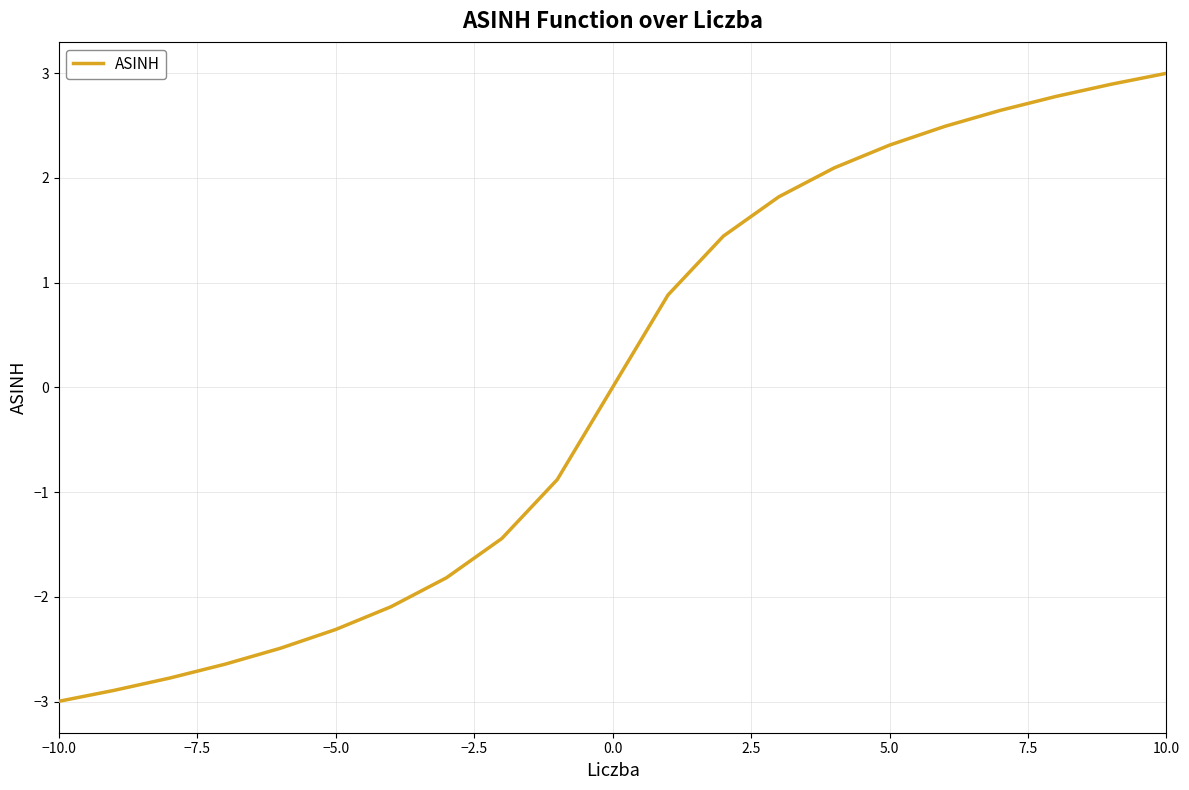

What is the greatest value displayed?

3.0